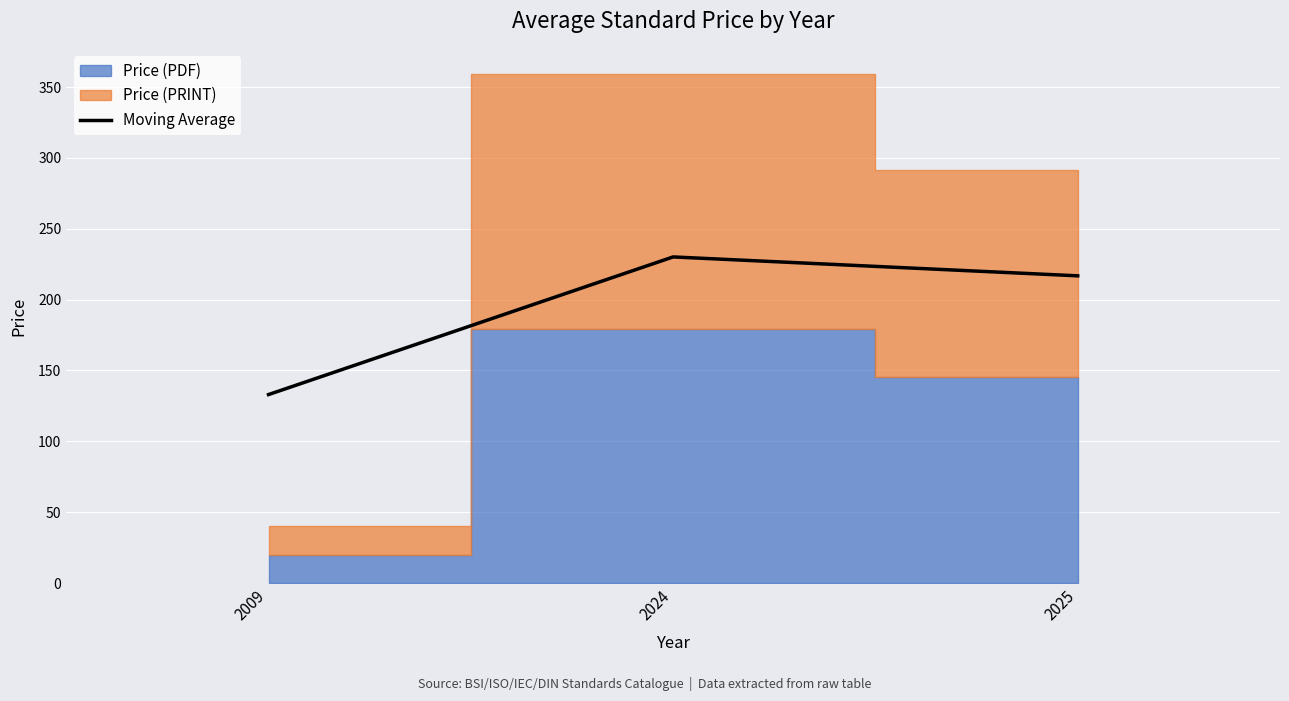

List the labels in order of value, smallest first.

2009, 2025, 2024